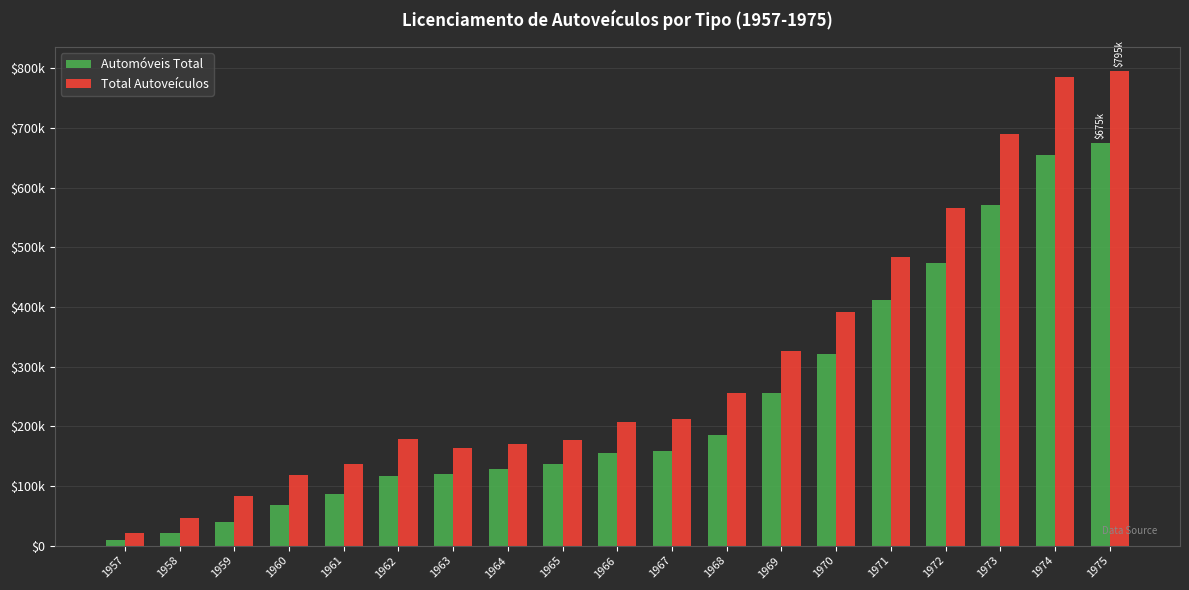

Does the chart contain any negative values?

No